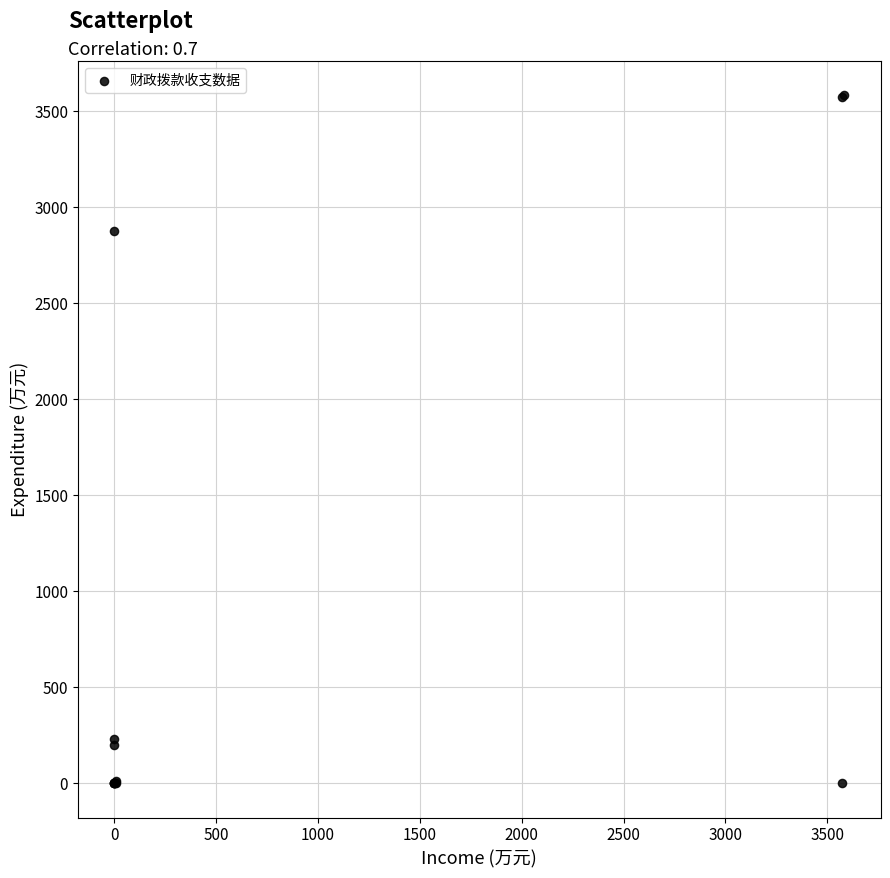

What Y value in the scatter plot is closest to 1791?

2875.5